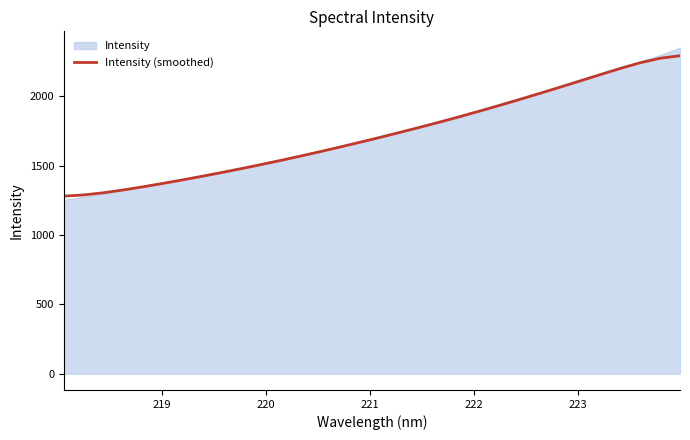

The value at 18 is 806.9. True or false?

False